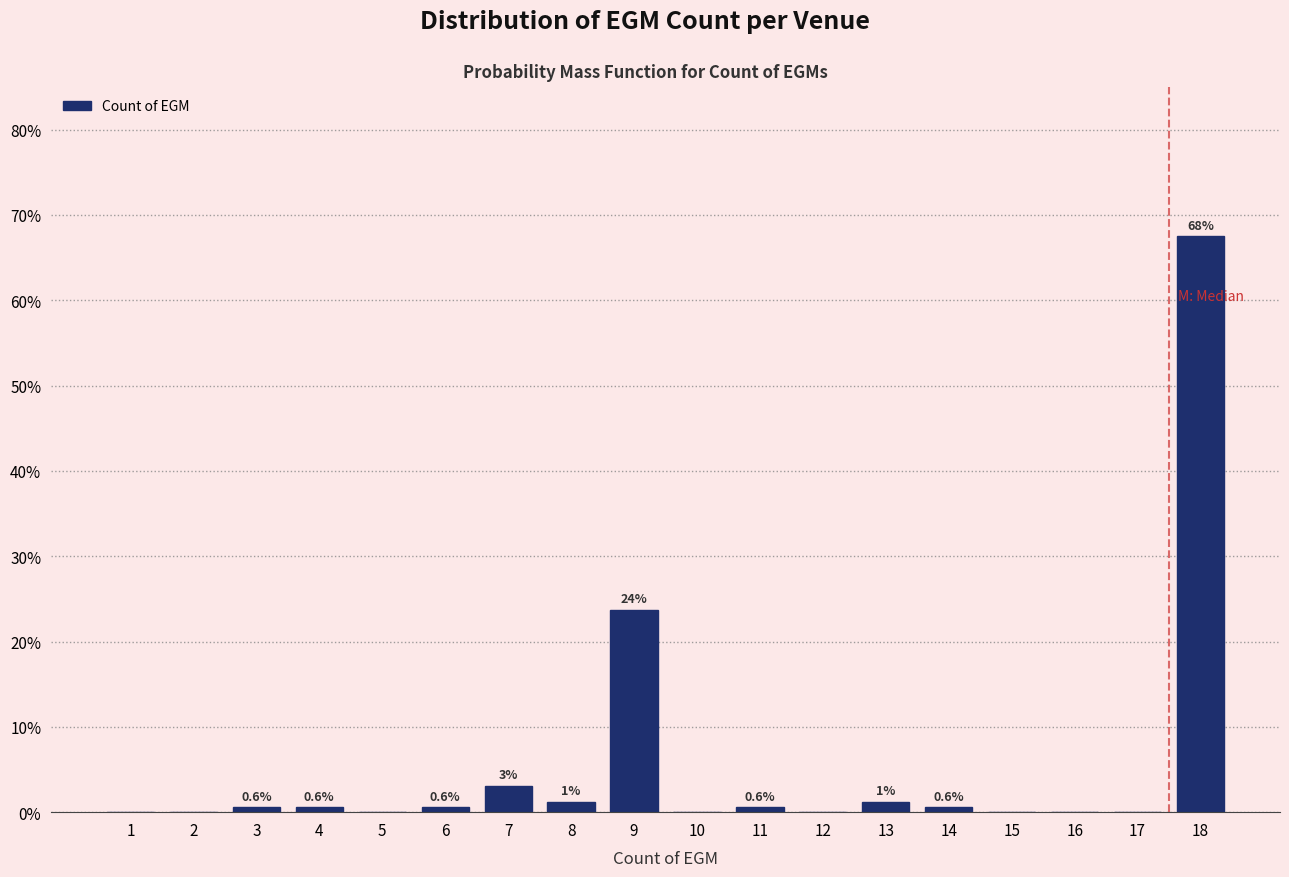

What is the greatest value displayed?

67.5